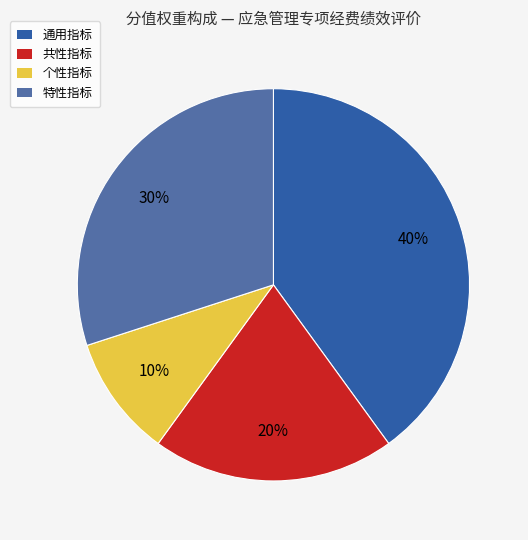

Between 通用指标 and 共性指标, which is larger?

通用指标